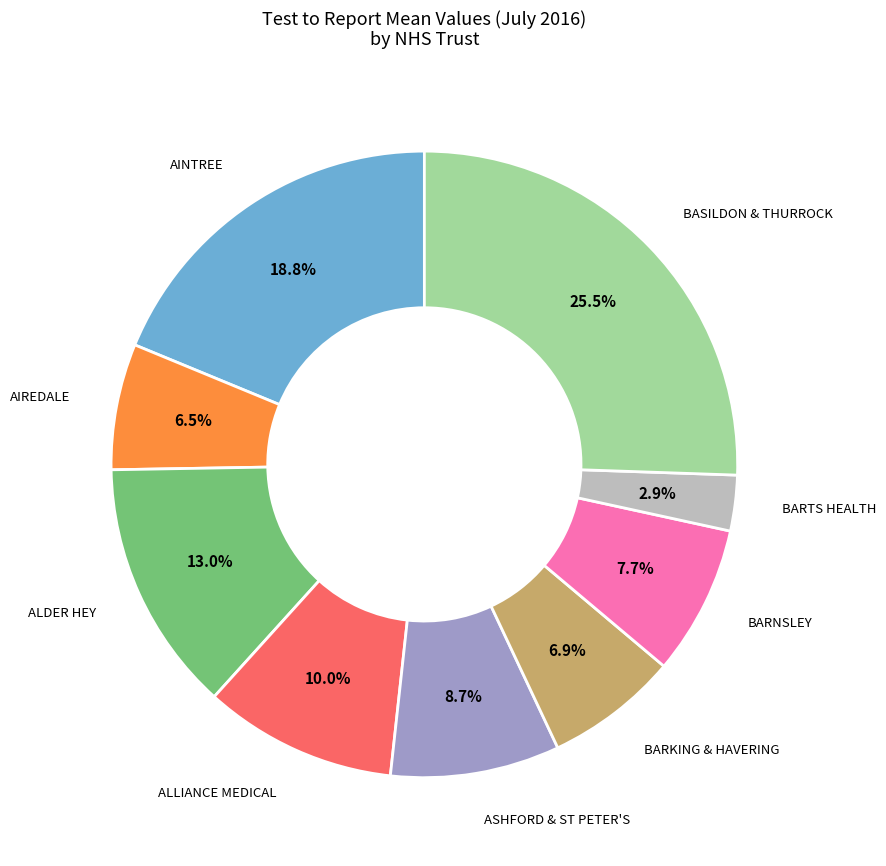

What portion of the pie excludes BARNSLEY?

92.3%